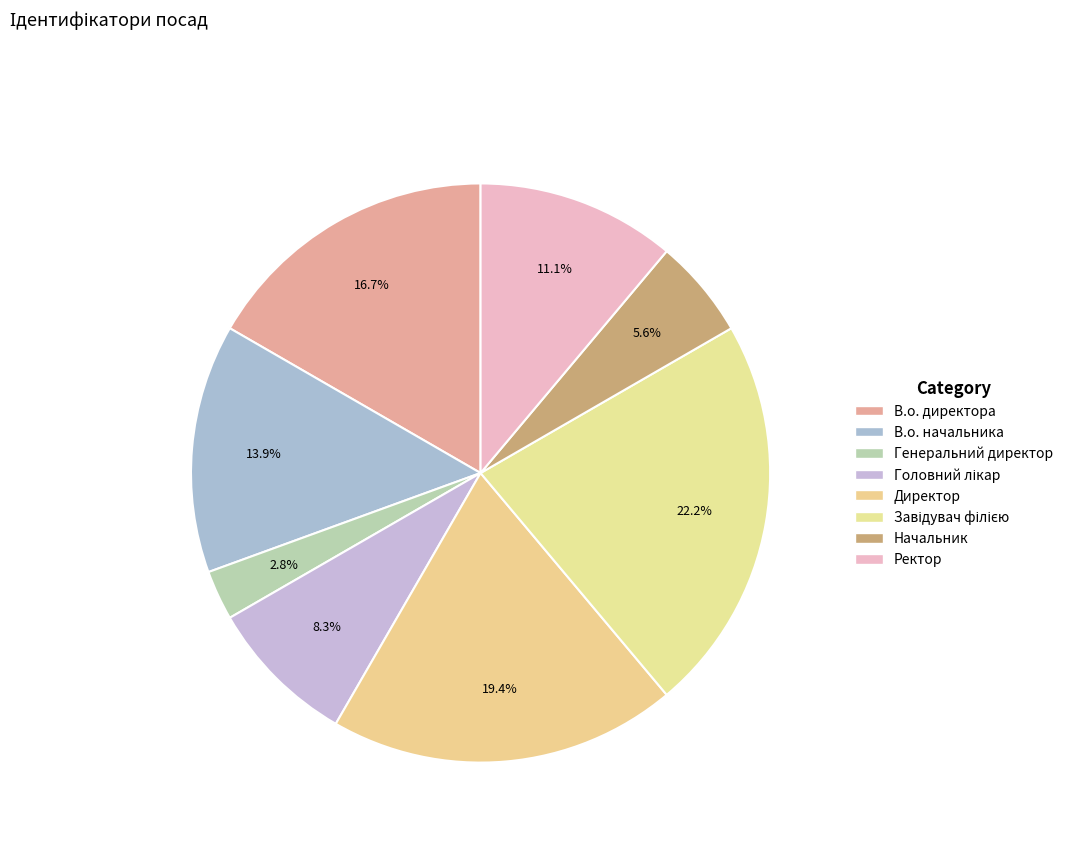

Which category has the biggest portion of the pie?

Завідувач філією